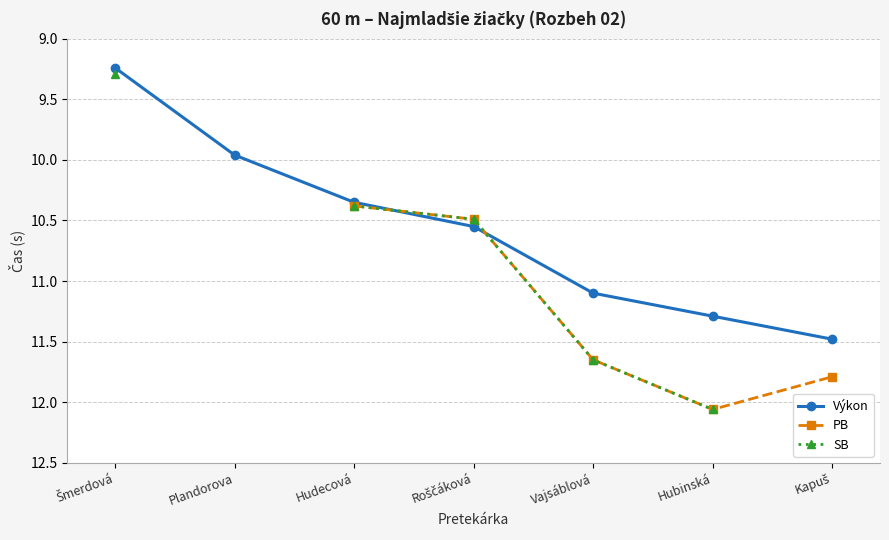

What is the sum of the SB values at Šmerdová and Hudecová?

19.7